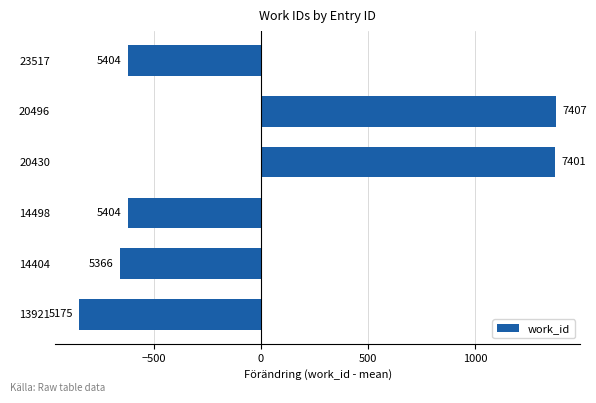

Are the bars horizontal?

Yes